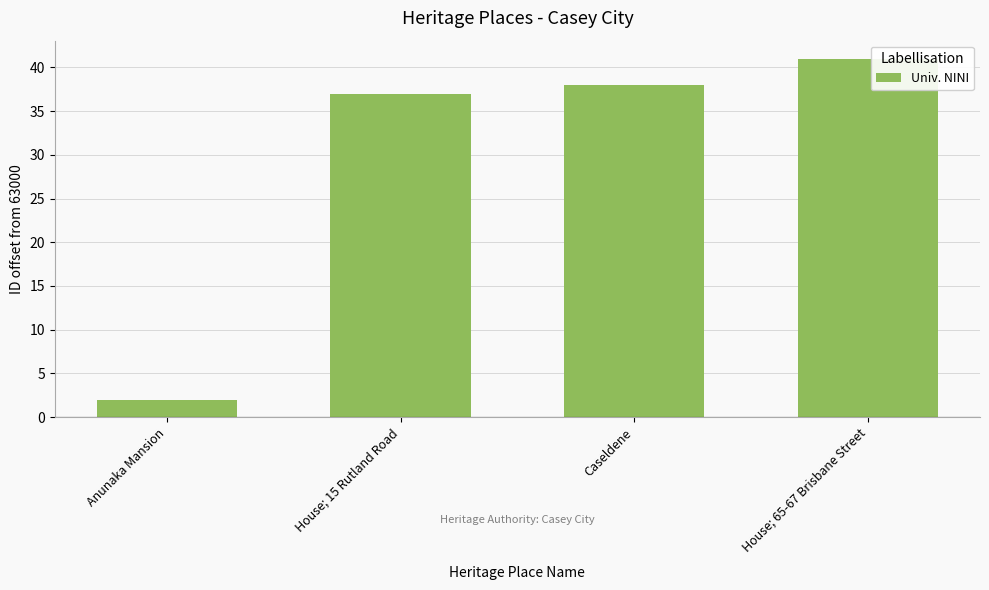

Rank the categories by value from lowest to highest.

Anunaka Mansion, House; 15 Rutland Road, Caseldene, House; 65-67 Brisbane Street